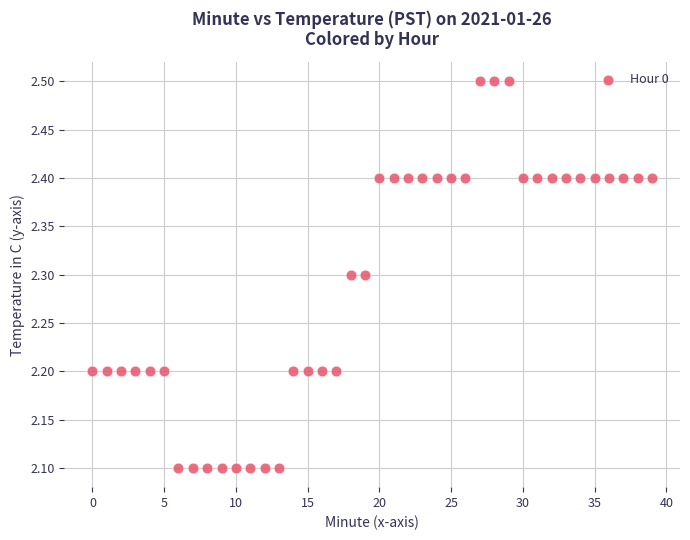

What is the range of Y values (max minus min)?

0.4